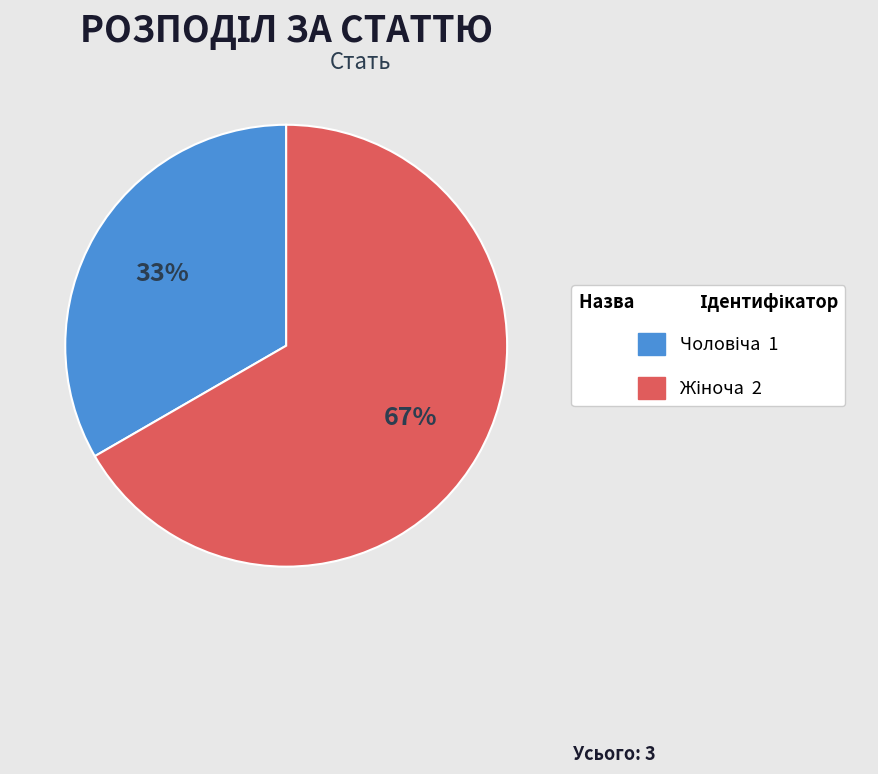

To the nearest percent, what is the average slice percentage?

50%